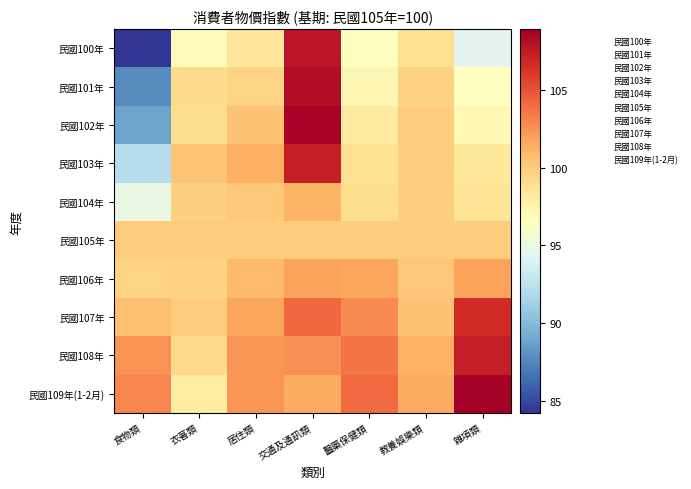

Reading left to right, what are all the values shown in this chart?

民國100年: 食物類=84.2	衣著類=96.8	居住類=98.5	交通及通訊類=107.7	醫藥保健類=96.5	教養娛樂類=99.0	雜項類=94.5
民國101年: 食物類=87.7	衣著類=99.3	居住類=99.6	交通及通訊類=108.2	醫藥保健類=97.2	教養娛樂類=99.7	雜項類=96.6
民國102年: 食物類=88.8	衣著類=99.1	居住類=100.5	交通及通訊類=108.7	醫藥保健類=98.2	教養娛樂類=100.0	雜項類=97.1
民國103年: 食物類=92.2	衣著類=100.4	居住類=101.4	交通及通訊類=107.4	醫藥保健類=98.8	教養娛樂類=99.9	雜項類=98.4
民國104年: 食物類=95.0	衣著類=99.8	居住類=100.2	交通及通訊類=101.1	醫藥保健類=99.1	教養娛樂類=99.9	雜項類=98.6
民國105年: 食物類=100.0	衣著類=100.0	居住類=100.0	交通及通訊類=100.0	醫藥保健類=100.0	教養娛樂類=100.0	雜項類=100.0
民國106年: 食物類=99.6	衣著類=99.8	居住類=100.9	交通及通訊類=101.8	醫藥保健類=101.7	教養娛樂類=100.3	雜項類=101.9
民國107年: 食物類=100.6	衣著類=100.0	居住類=101.8	交通及通訊類=104.1	醫藥保健類=102.8	教養娛樂類=100.5	雜項類=106.7
民國108年: 食物類=102.5	衣著類=99.3	居住類=102.4	交通及通訊類=102.6	醫藥保健類=103.7	教養娛樂類=101.3	雜項類=107.3
民國109年(1-2月): 食物類=103.0	衣著類=98.1	居住類=102.4	交通及通訊類=101.6	醫藥保健類=104.1	教養娛樂類=101.5	雜項類=108.9